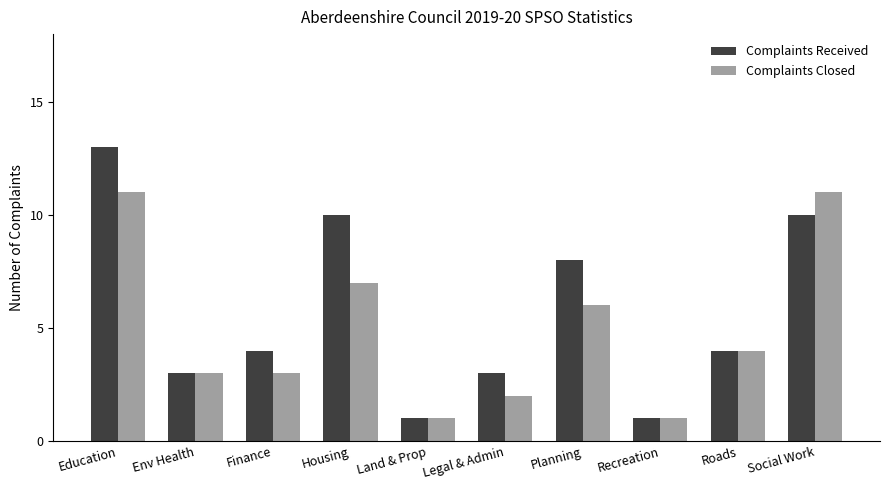

How many bars are there in total?

20